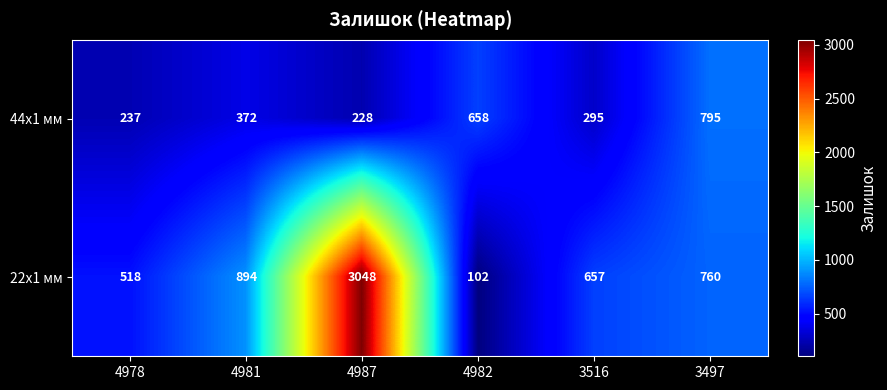

Which series has the largest range (max minus min)?

22x1 мм